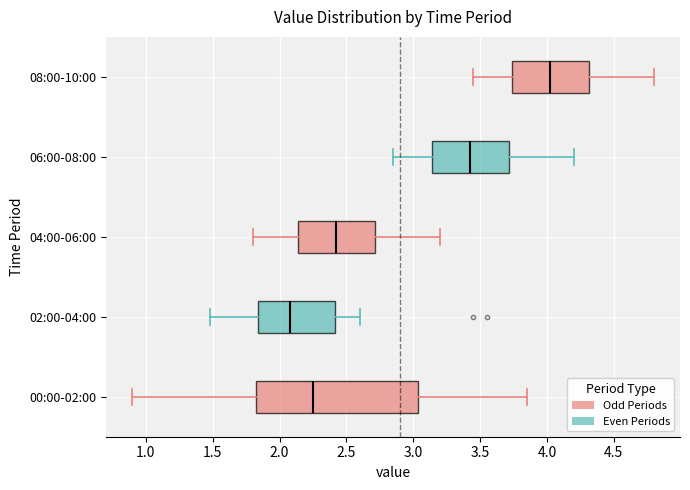

Reading bottom to top, transcribe this box plot: for each box, give where its median line is, the range the box spans, and where its two whiskers end, as read against the x-axis. The values are not printed on the chart, so give them approximately, as read against the axis.

00:00-02:00: median 2.25, box 1.80 to 3.05, whiskers 0.90 to 3.85
02:00-04:00: median 2.10, box 1.85 to 2.40, whiskers 1.50 to 2.60
04:00-06:00: median 2.45, box 2.15 to 2.70, whiskers 1.80 to 3.20
06:00-08:00: median 3.45, box 3.15 to 3.70, whiskers 2.85 to 4.20
08:00-10:00: median 4.05, box 3.75 to 4.30, whiskers 3.45 to 4.80